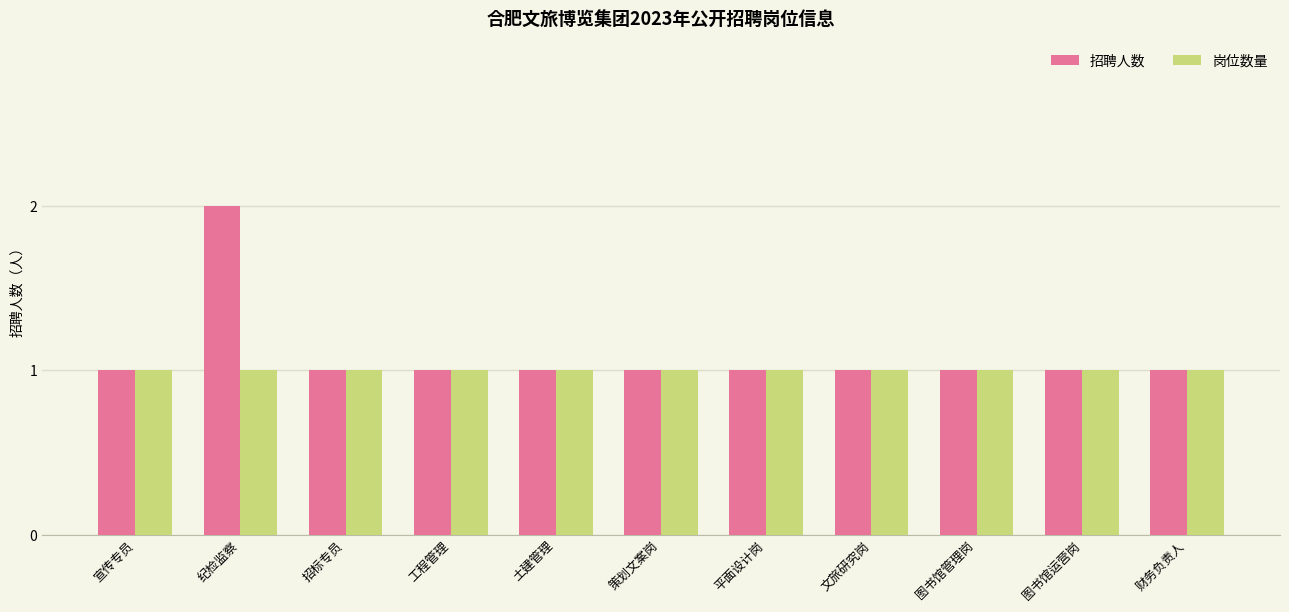

Which series has the largest total across all categories?

招聘人数